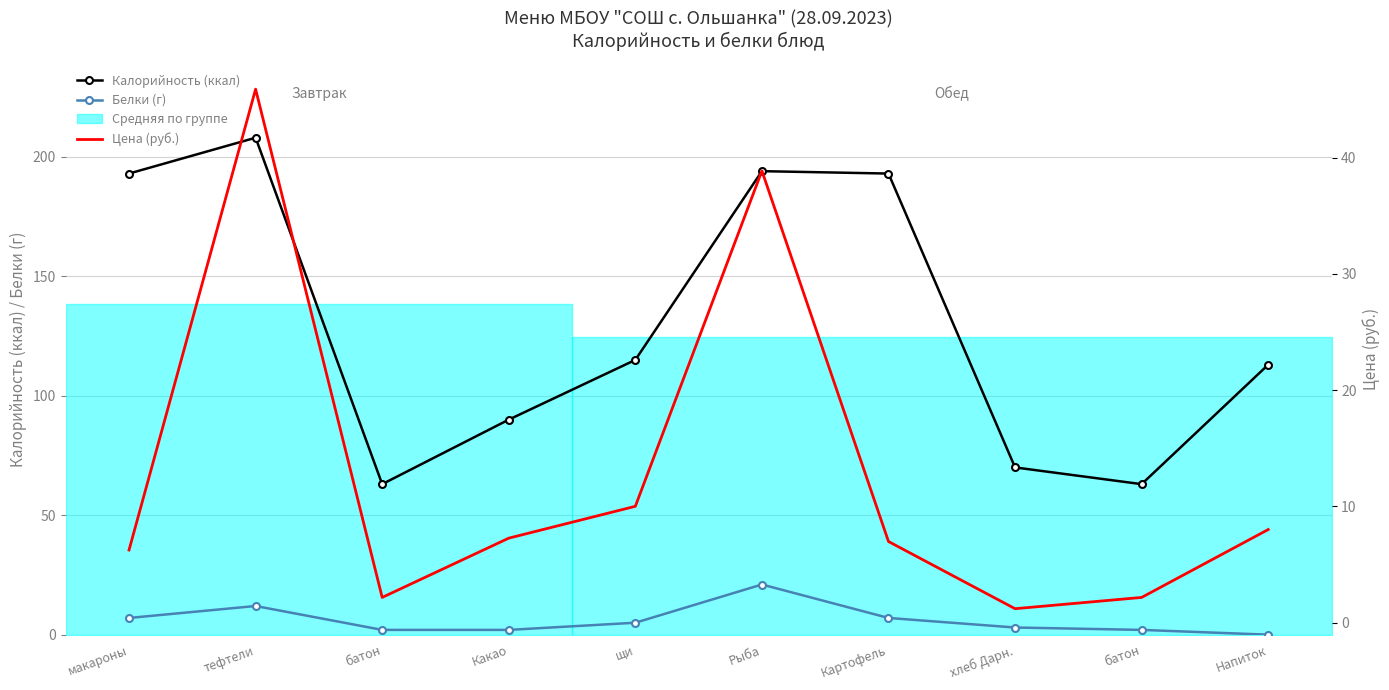

What is the highest value of the Белки (г) series?

21.0